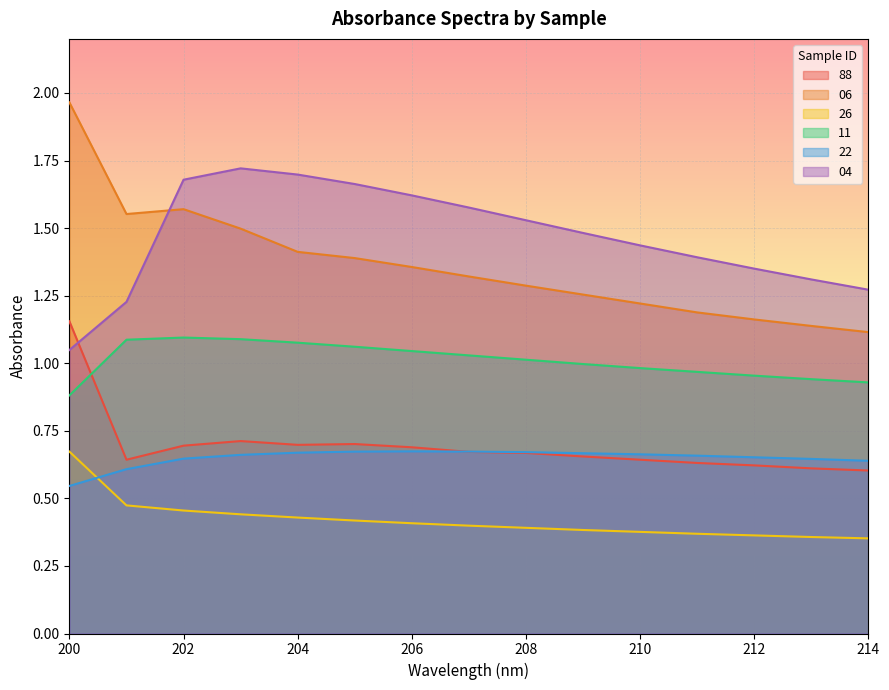

The value of 11 at 214 is 0.9. True or false?

True